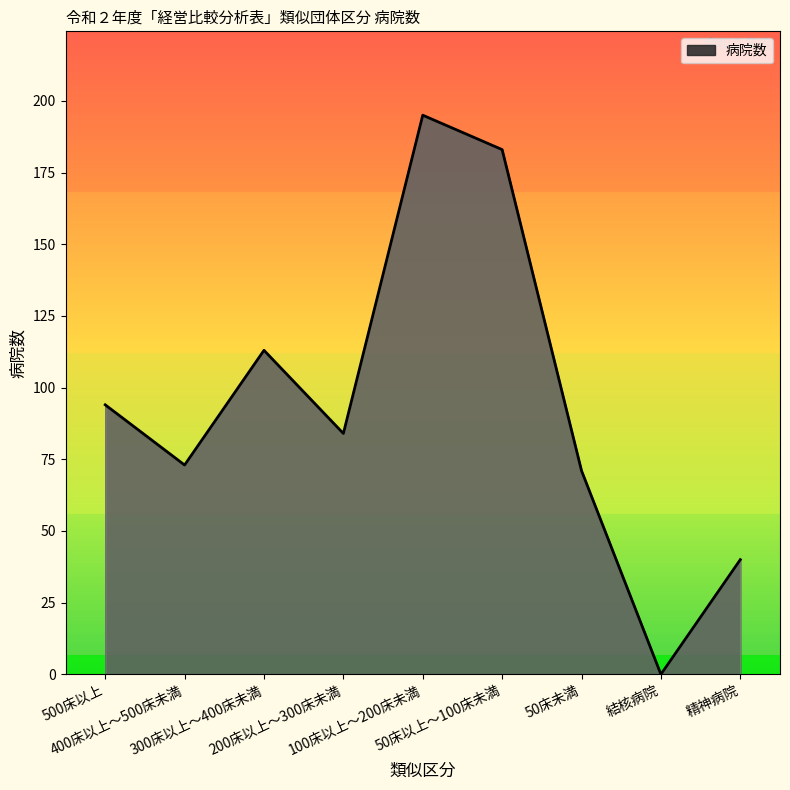

What is the average value?

95